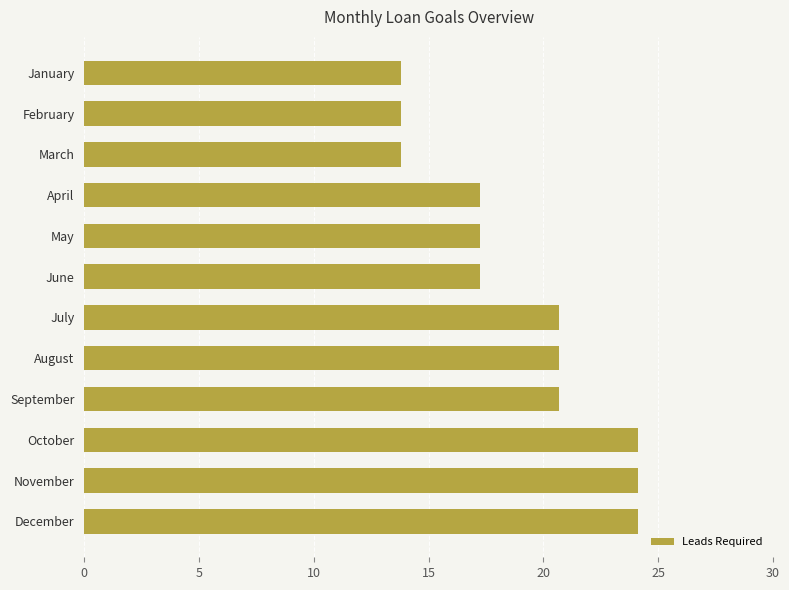

What is the maximum value shown in the chart?

24.1